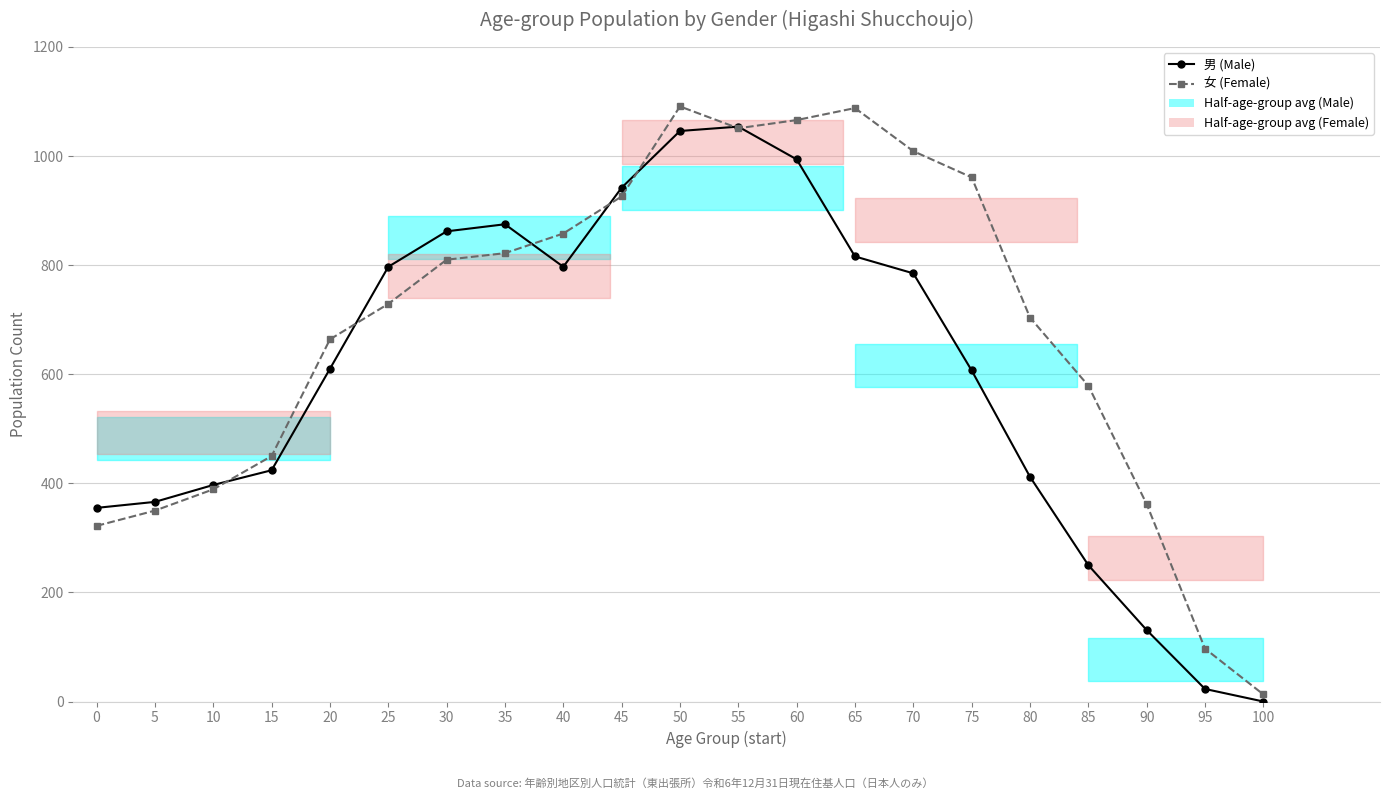

What is the total value across all series at 65?

1904